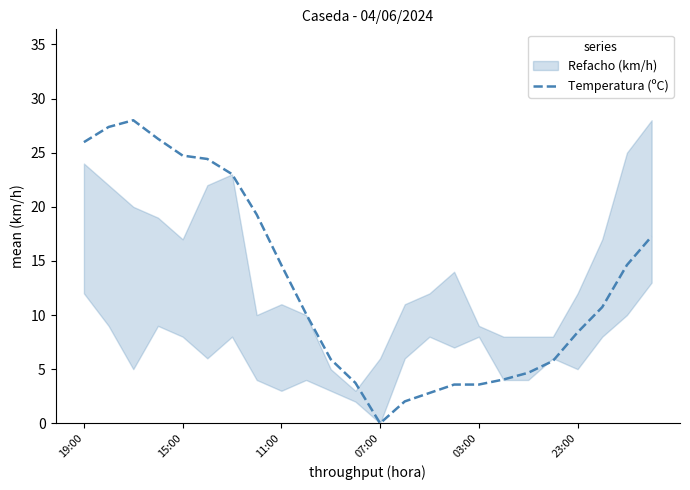

How many interior local peaks (higher than both neighbors) does the data have?

1